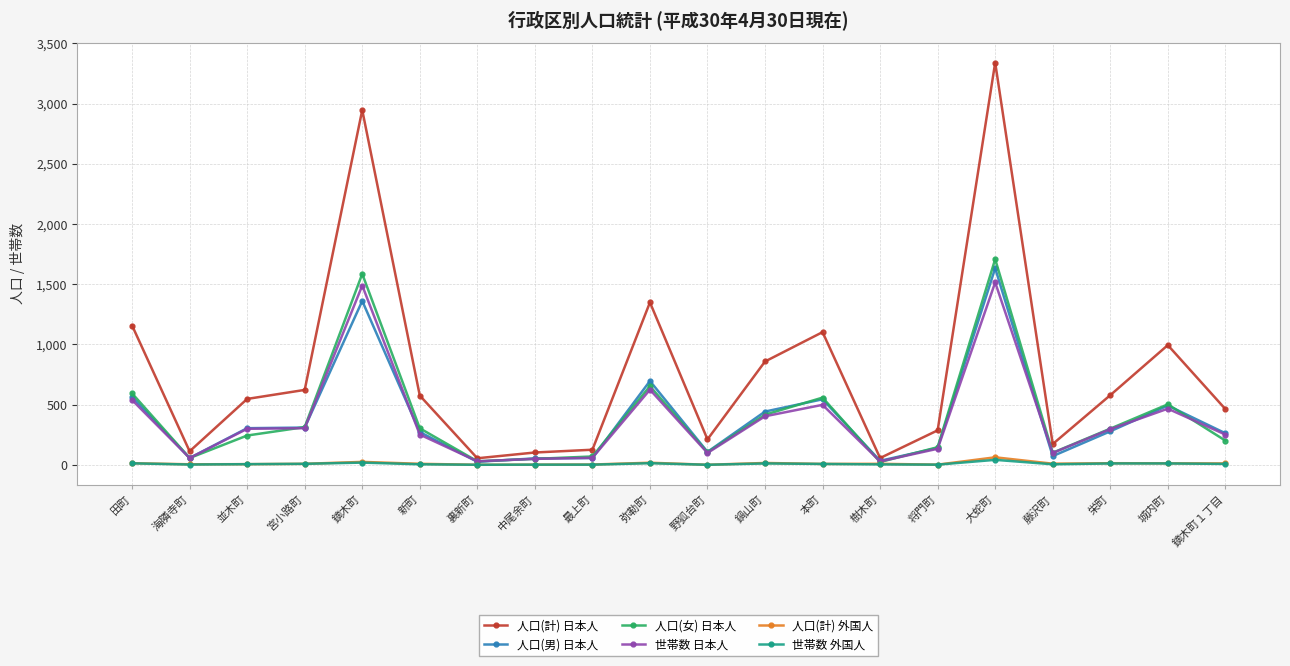

At which category does 人口(女) 日本人 reach its first local valley?

海隣寺町